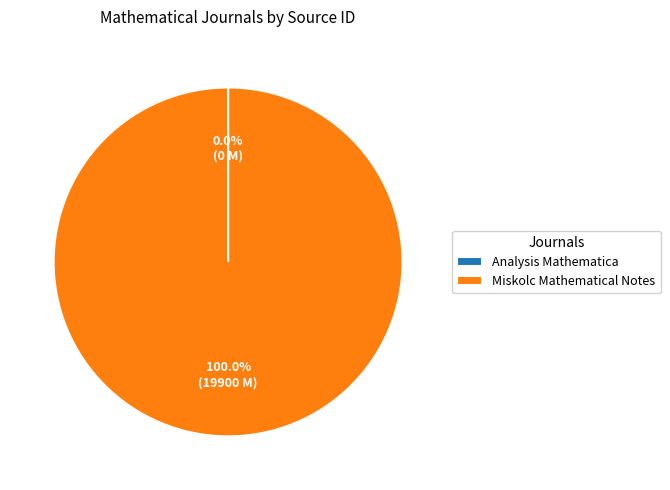

Is Miskolc Mathematical Notes the majority of the pie?

Yes